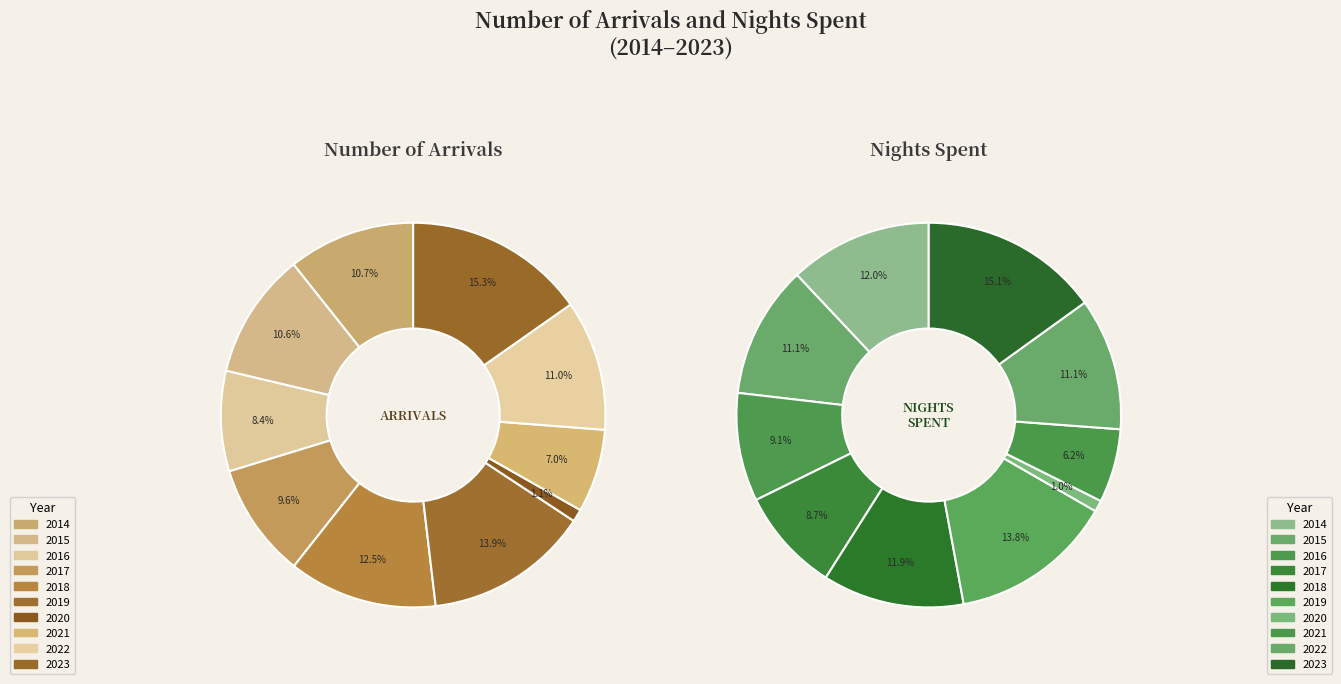

To the nearest percent, what portion does 2021 represent?

6%